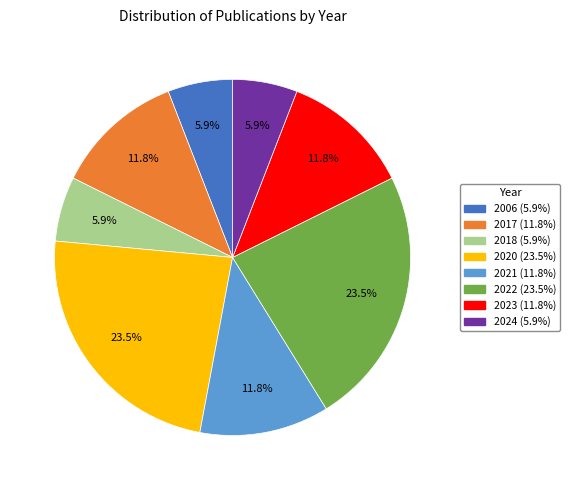

Approximately how many times larger is the value at 2017 compared to 2018?

2.0